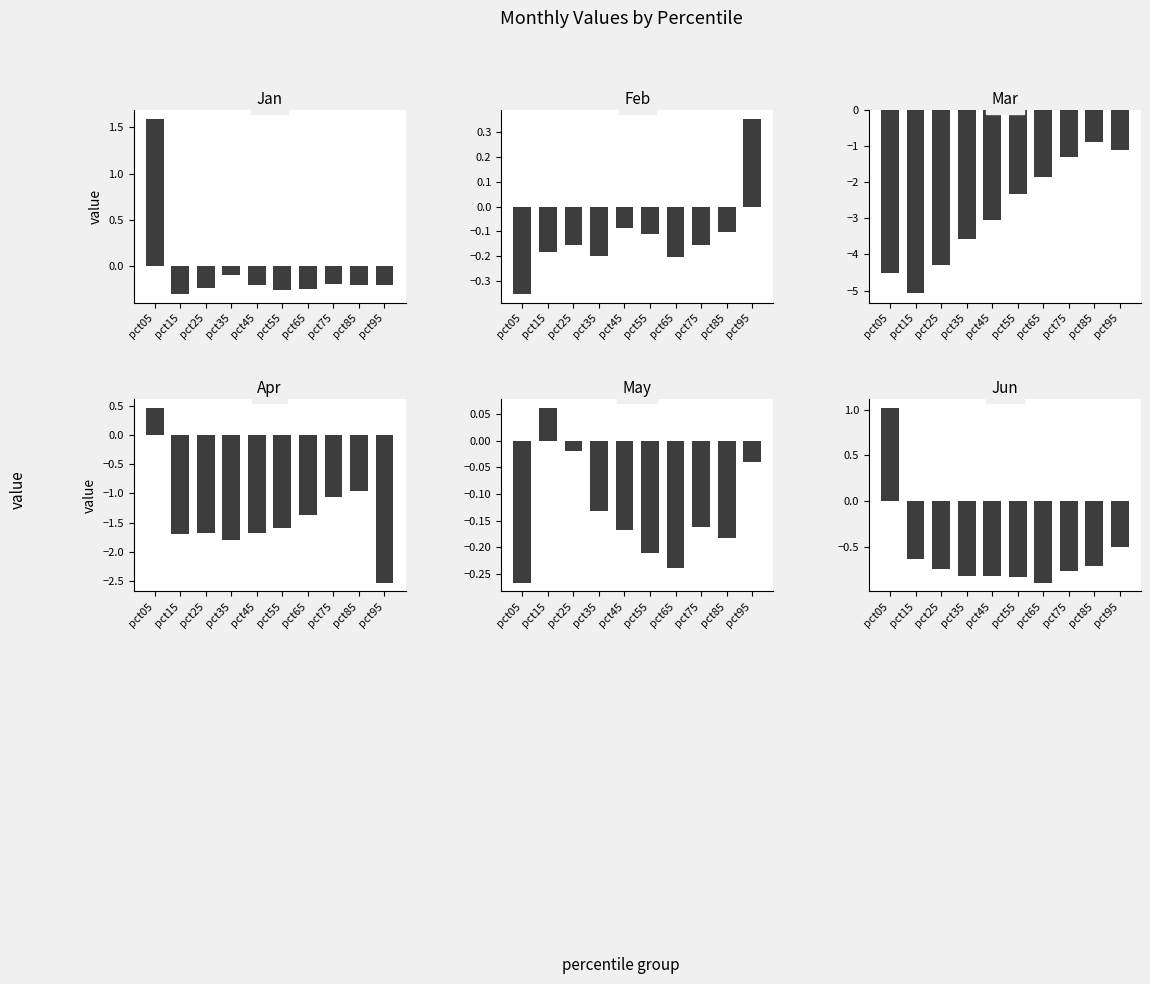

At which category does the chart reach its peak across all series?

pct05